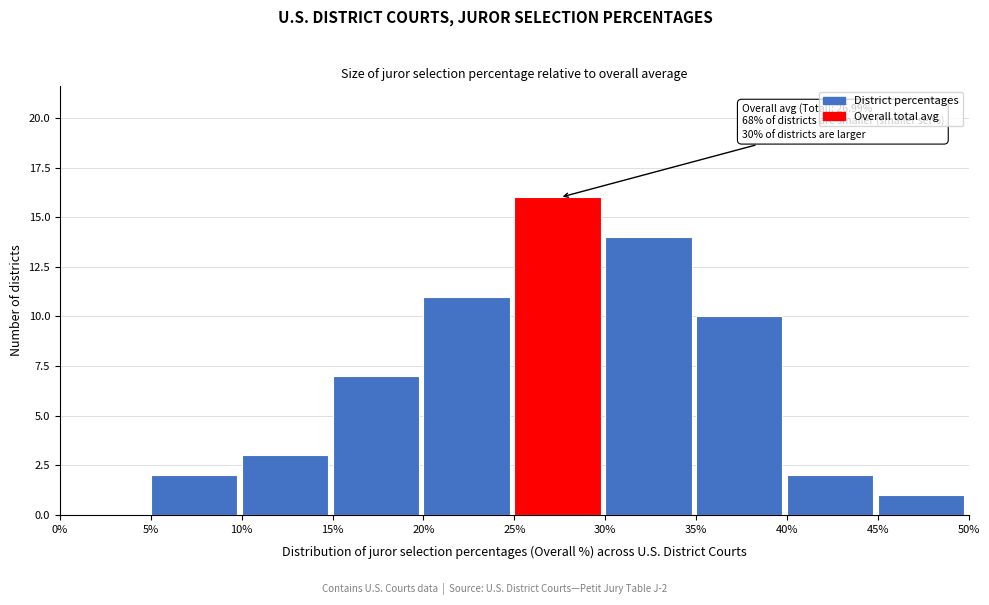

Over which range of the x-axis is the bar tallest?

25% to 30%